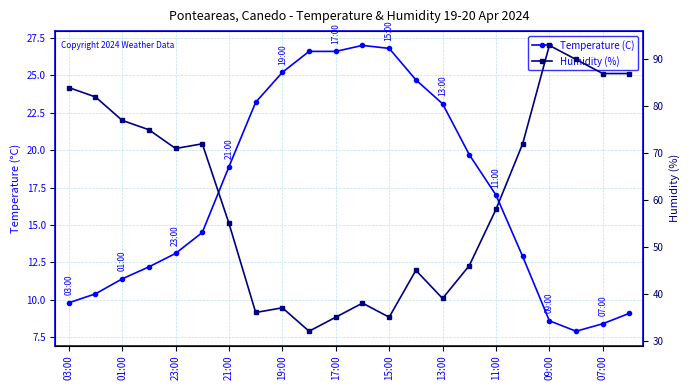

True or false: Humidity (%) and Temperature (C) cross at least once.

False